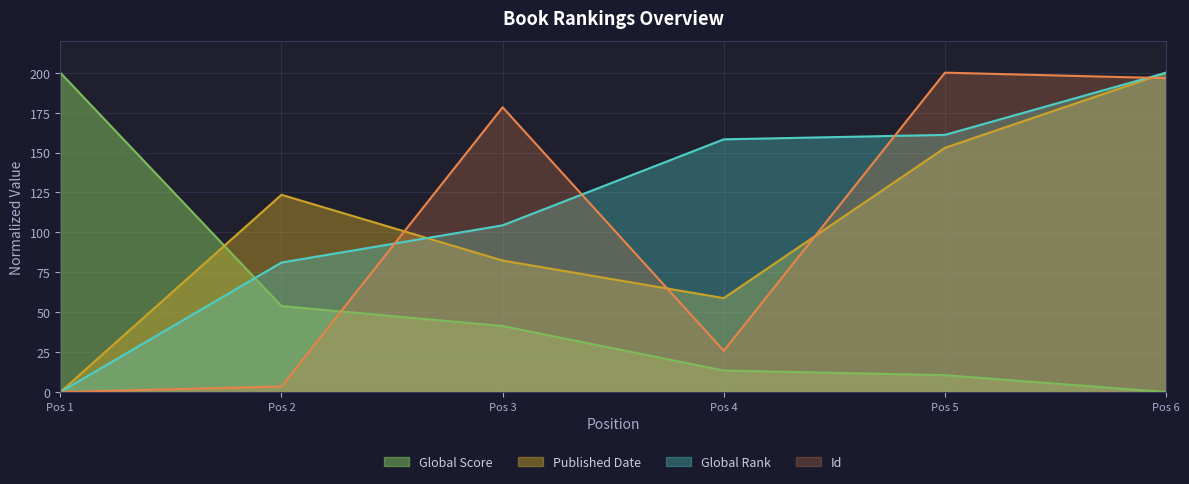

What is the difference between the maximum and minimum values in the Global Rank series?

200.0